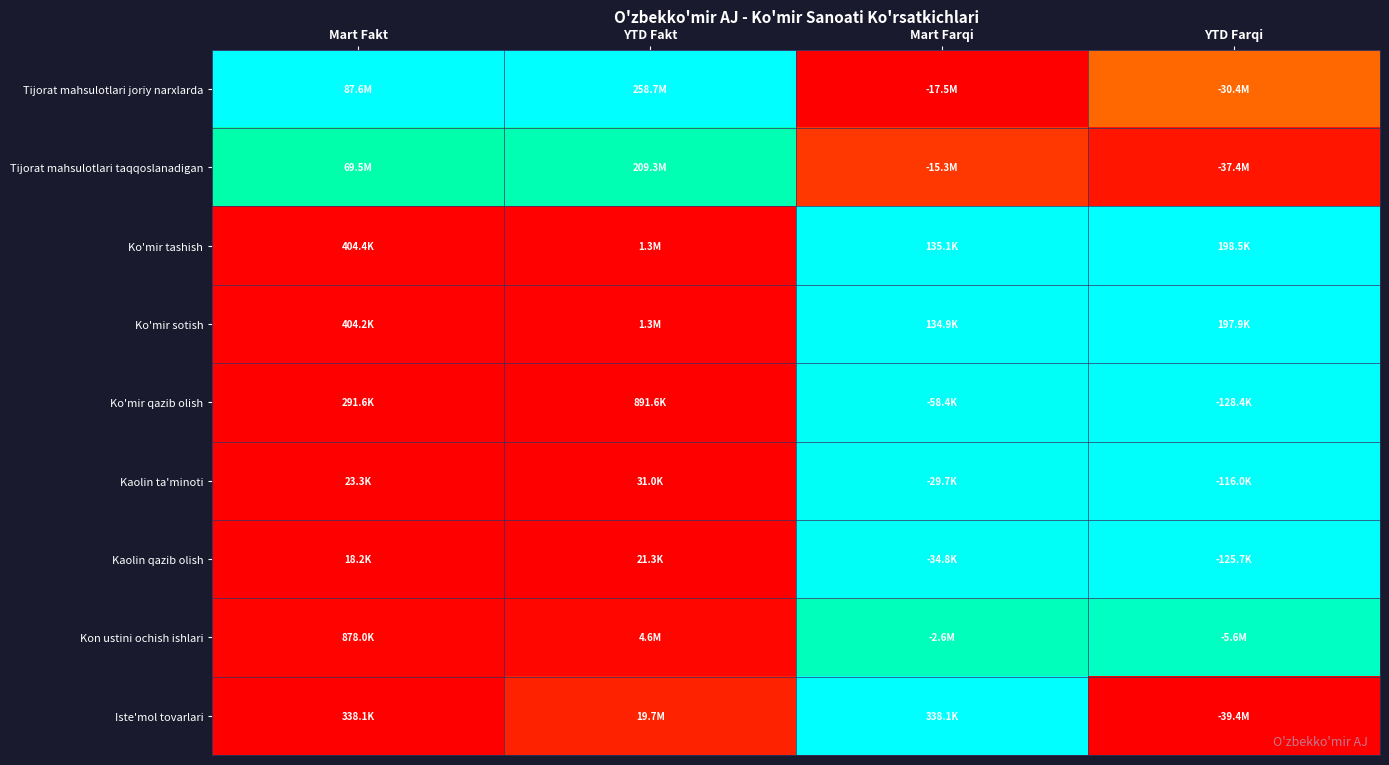

Which label corresponds to the largest value in the chart?

Mart Fakt